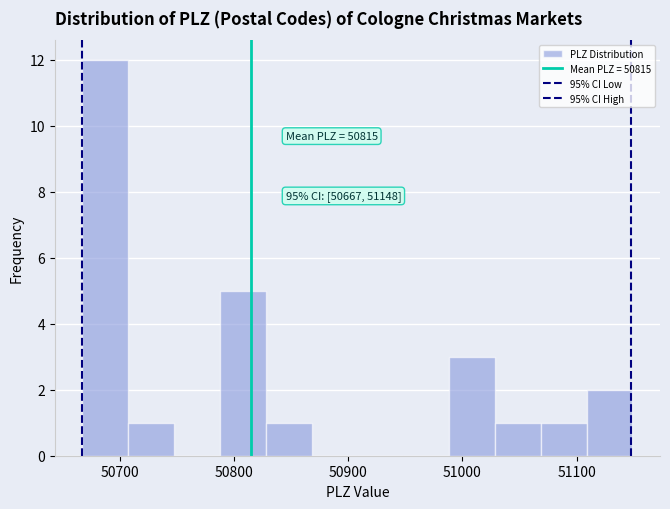

Which range on the x-axis has the tallest bar?

50670 to 50710